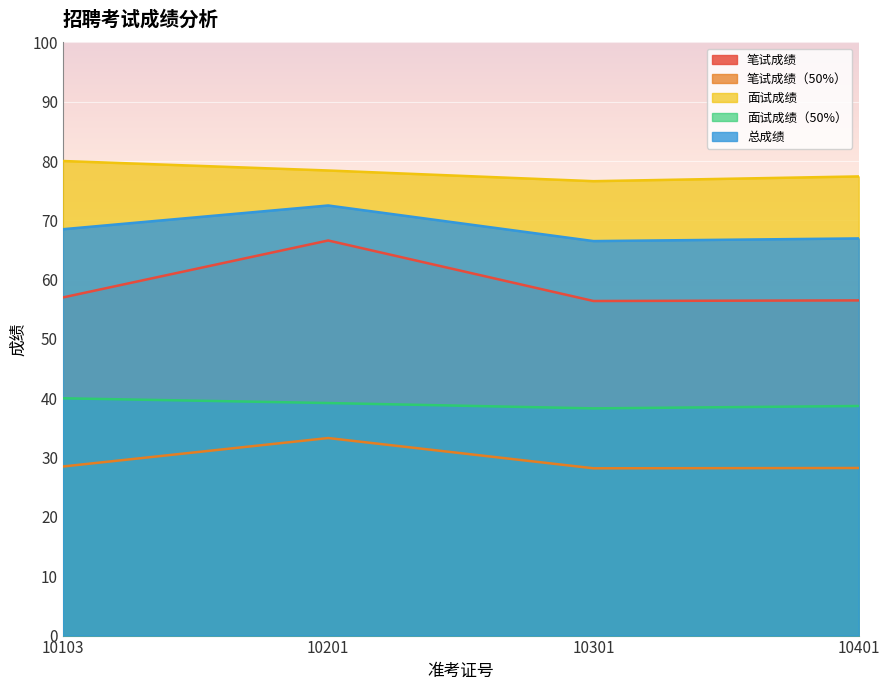

True or false: 笔试成绩（50%） and 面试成绩 intersect in this chart.

False